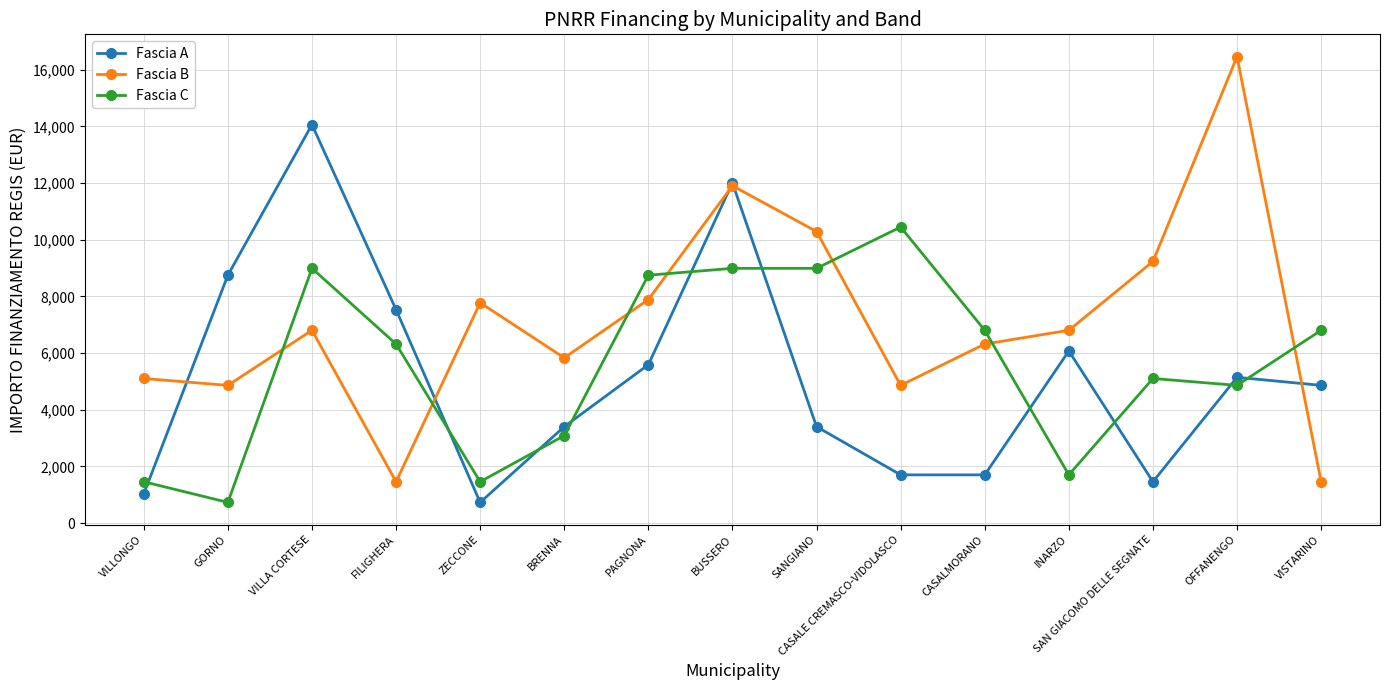

How many values in the Fascia B series are below 6804?

7